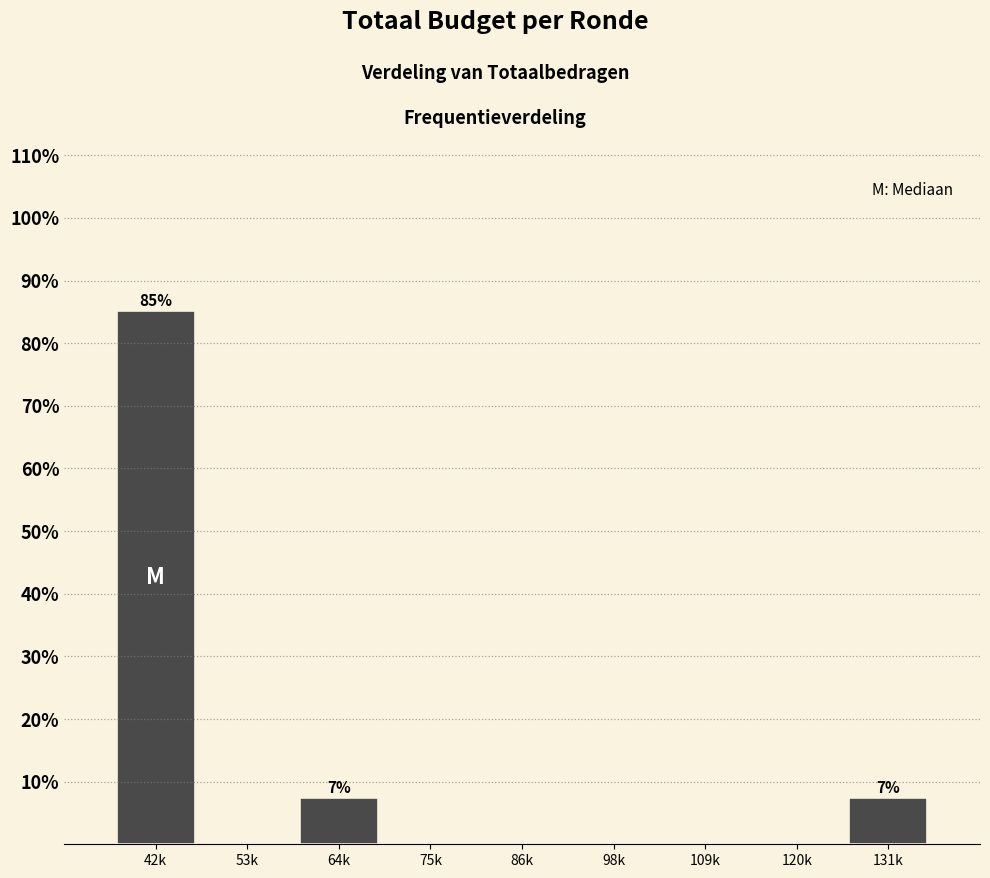

True or false: the data shows 3.1 at 64k.

False